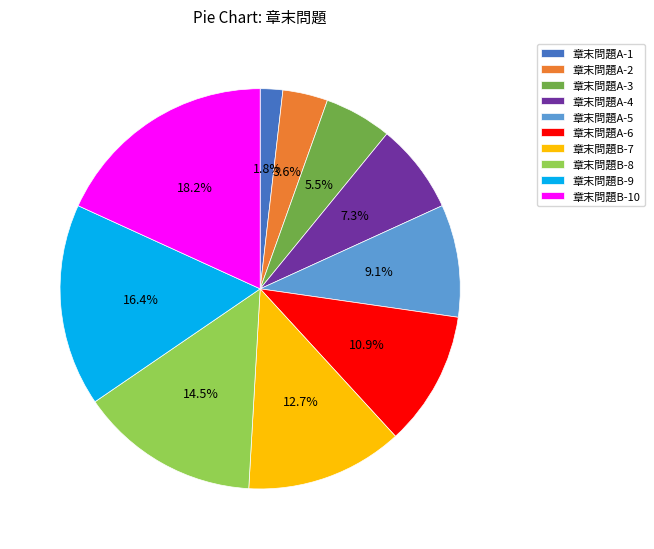

Rank the categories by value from highest to lowest.

章末問題B-10, 章末問題B-9, 章末問題B-8, 章末問題B-7, 章末問題A-6, 章末問題A-5, 章末問題A-4, 章末問題A-3, 章末問題A-2, 章末問題A-1